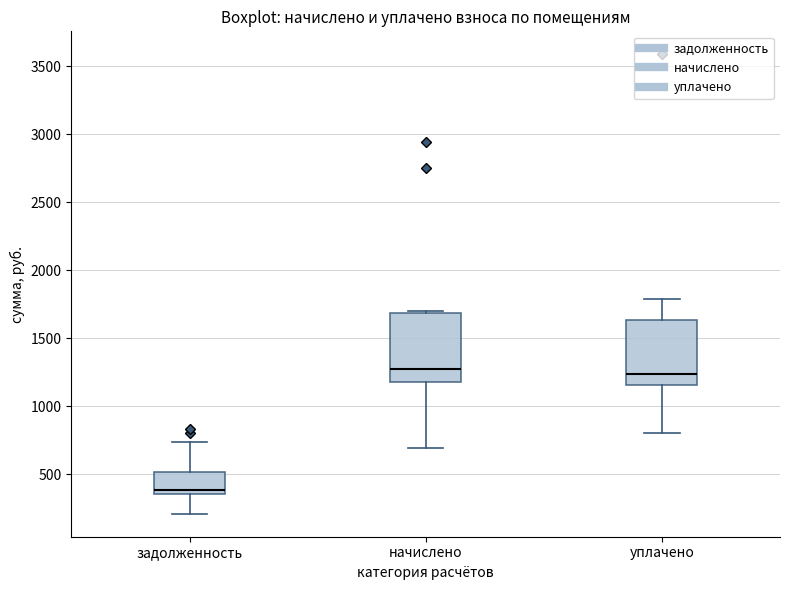

Where is the upper edge of the box for задолженность on the y-axis? The values are not printed on the chart, so give them approximately, as read against the axis.

500